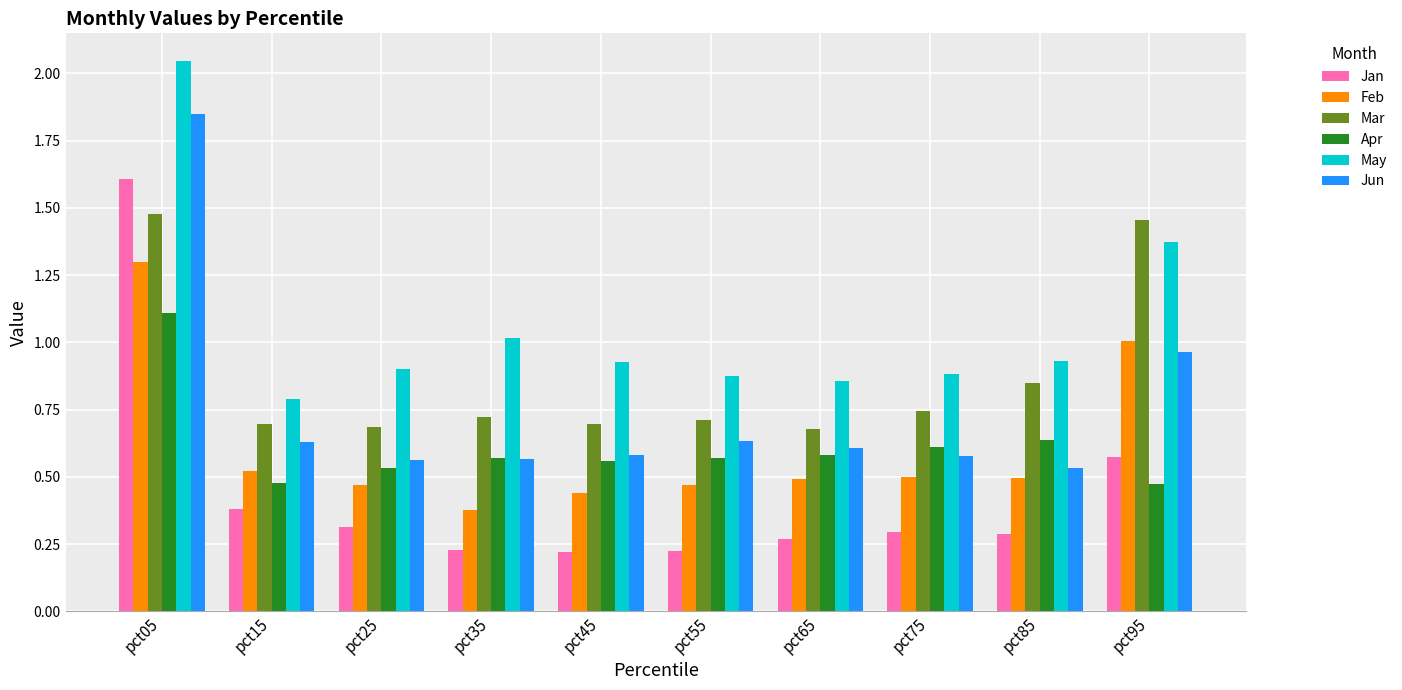

How many distinct data groups are displayed?

6